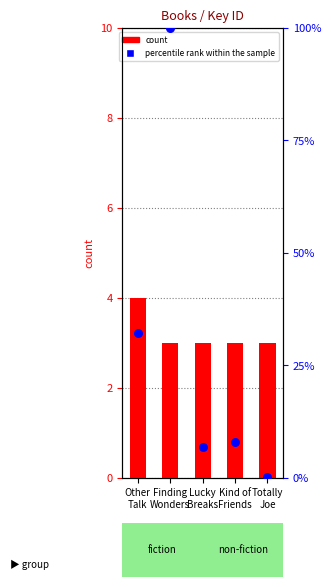

Which series reaches the minimum Y coordinate?

percentile rank within the sample